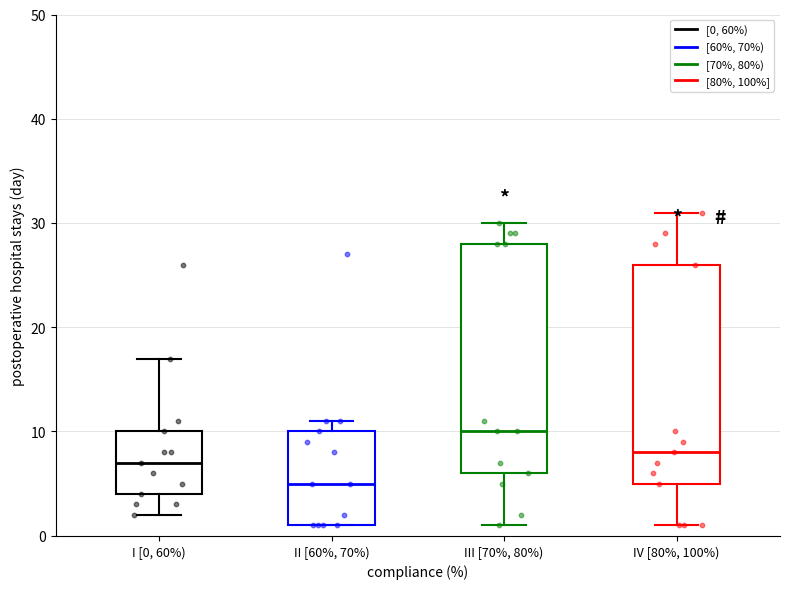

Where is the upper edge of the box for I [0, 60%) on the y-axis? The values are not printed on the chart, so give them approximately, as read against the axis.

10